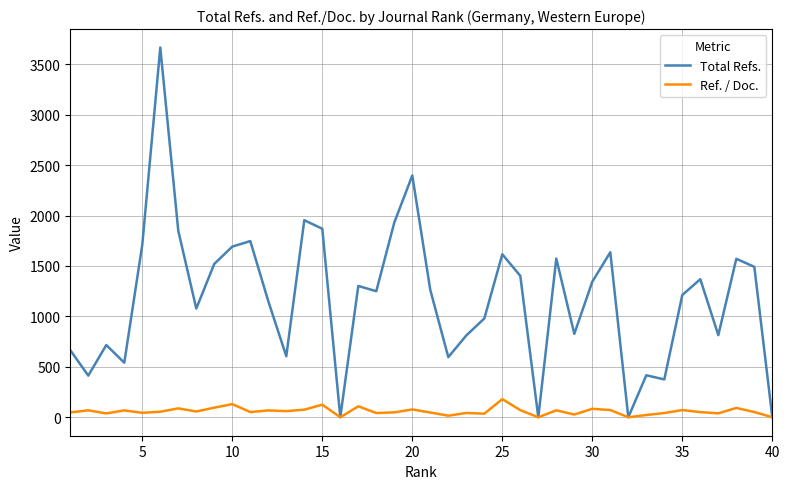

Which series has the largest range (max minus min)?

Total Refs.